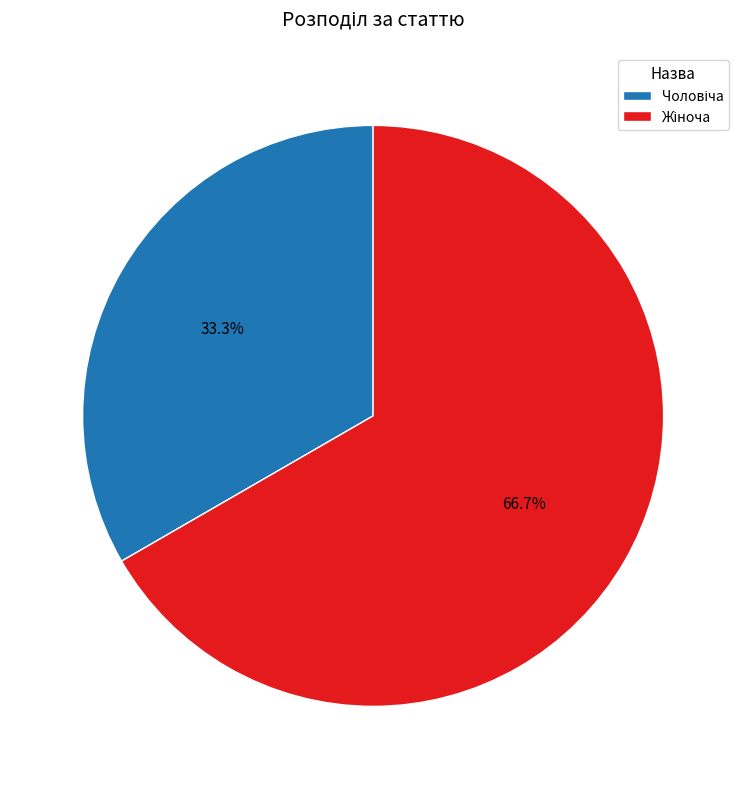

Is there any slice that represents more than half of the pie?

Yes